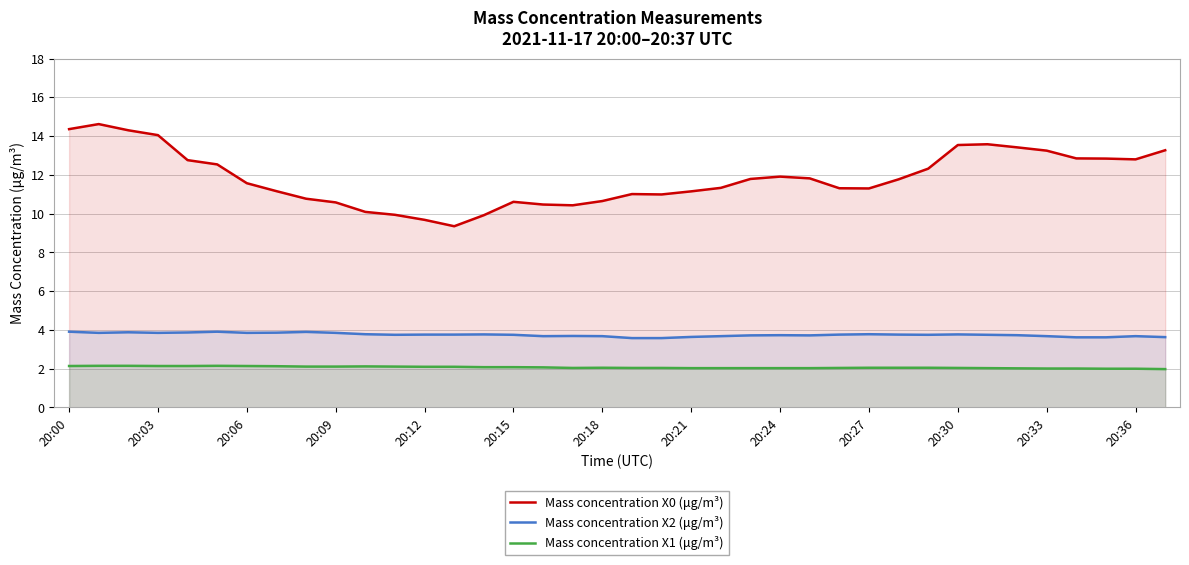

True or false: Mass concentration X2 (μg/m³) and Mass concentration X1 (μg/m³) cross at least once.

False